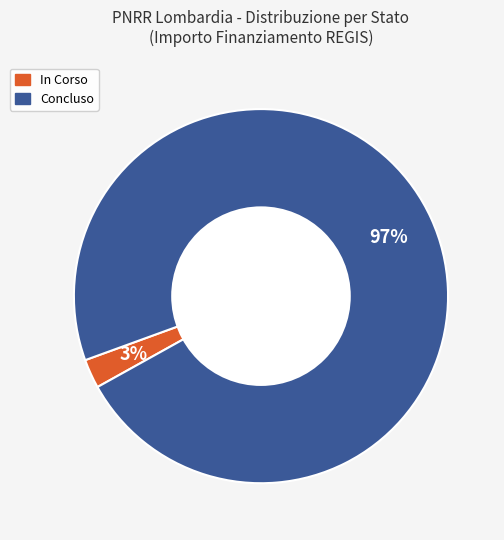

Is there a majority slice in this chart?

Yes